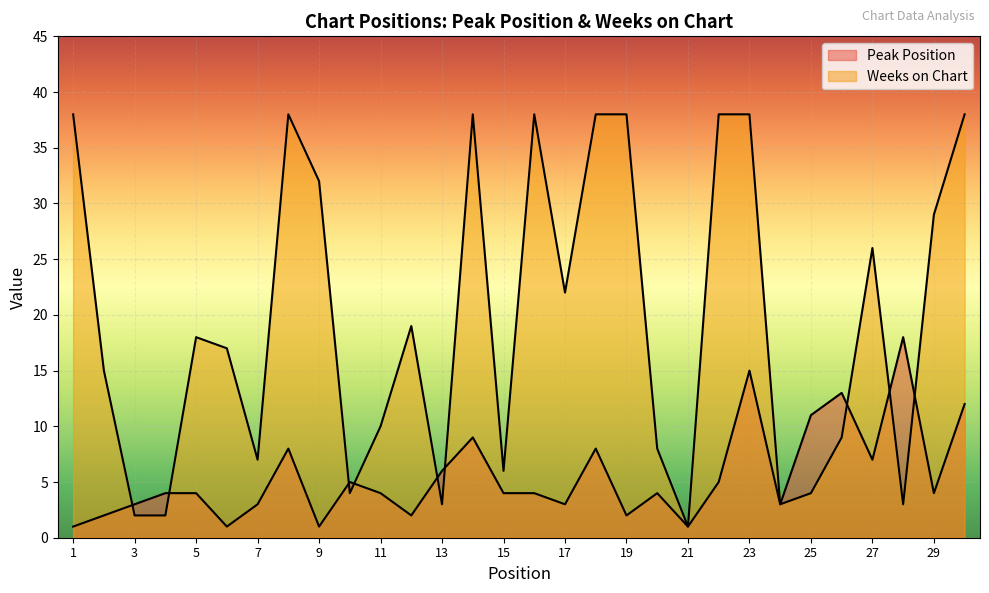

Between which two adjacent categories do Weeks on Chart and Peak Position first intersect?

2 and 3